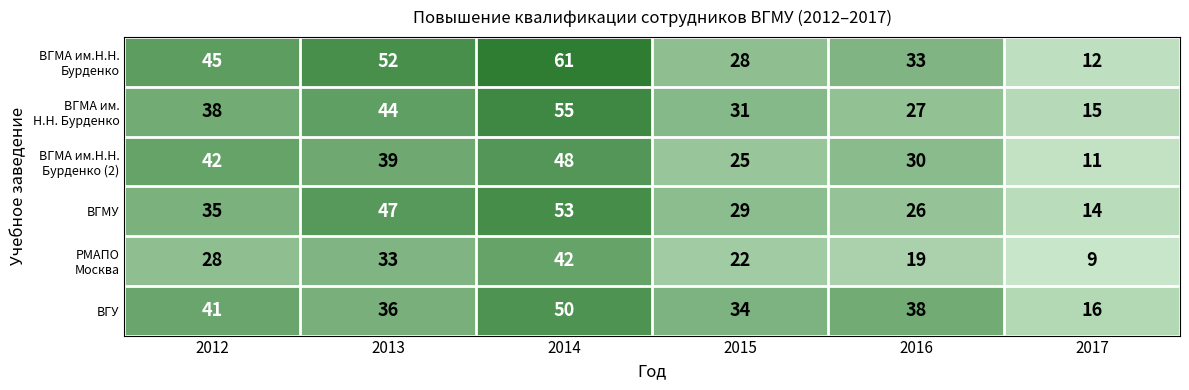

What is the approximate value of ВГМУ at 2016, to the nearest 5?

25